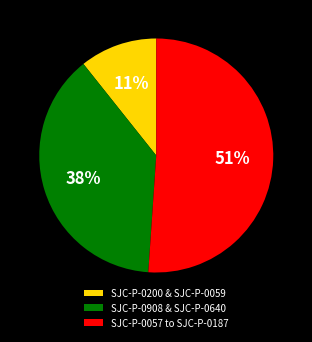

Which category has the biggest portion of the pie?

SJC-P-0057 to SJC-P-0187